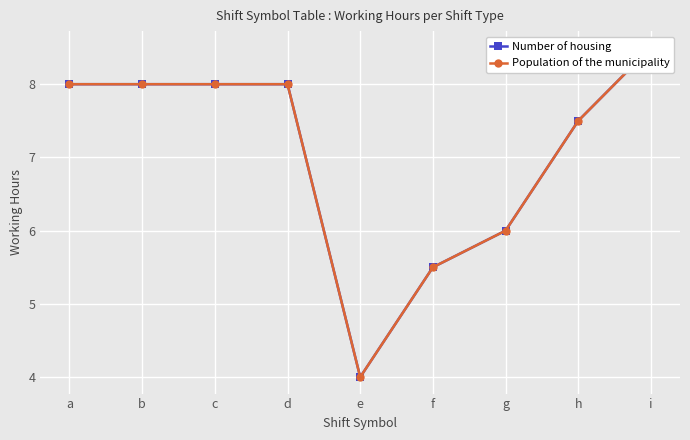

What is the minimum value for Population of the municipality?

4.0